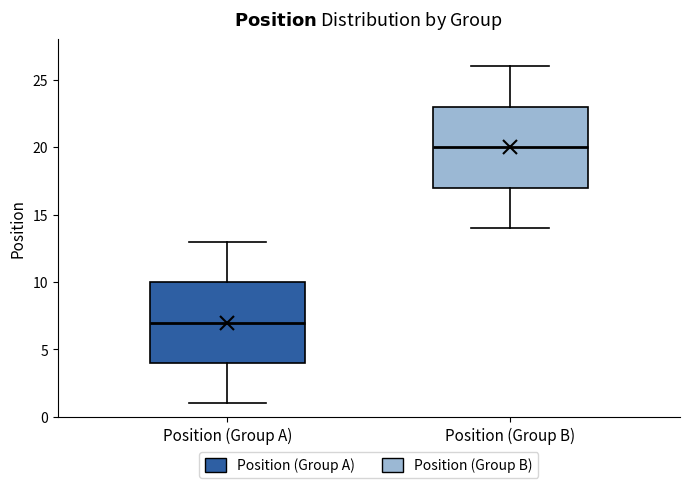

Reading left to right, transcribe this box plot: for each box, give where its median line is, the range the box spans, and where its two whiskers end, as read against the y-axis. The values are not printed on the chart, so give them approximately, as read against the axis.

Position (Group A): median 7, box 4 to 10, whiskers 1 to 13
Position (Group B): median 20, box 17 to 23, whiskers 14 to 26